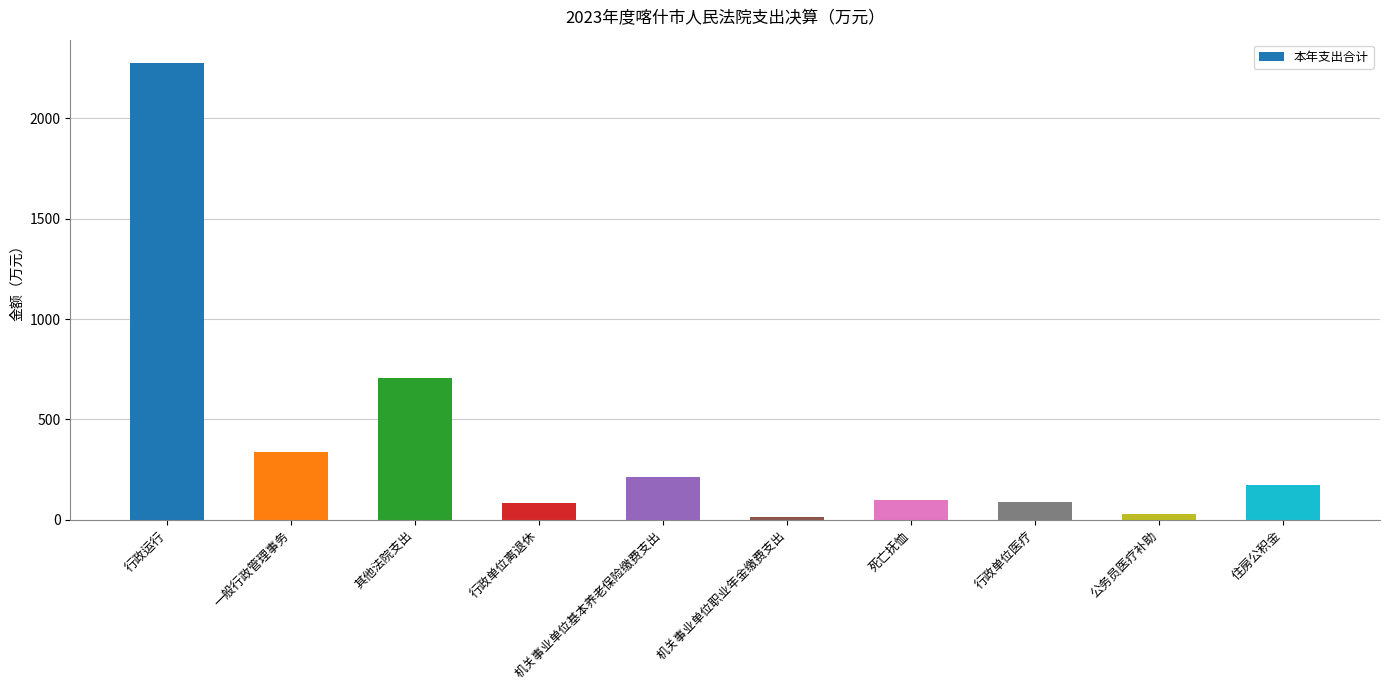

What is the maximum value shown in the chart?

2278.8